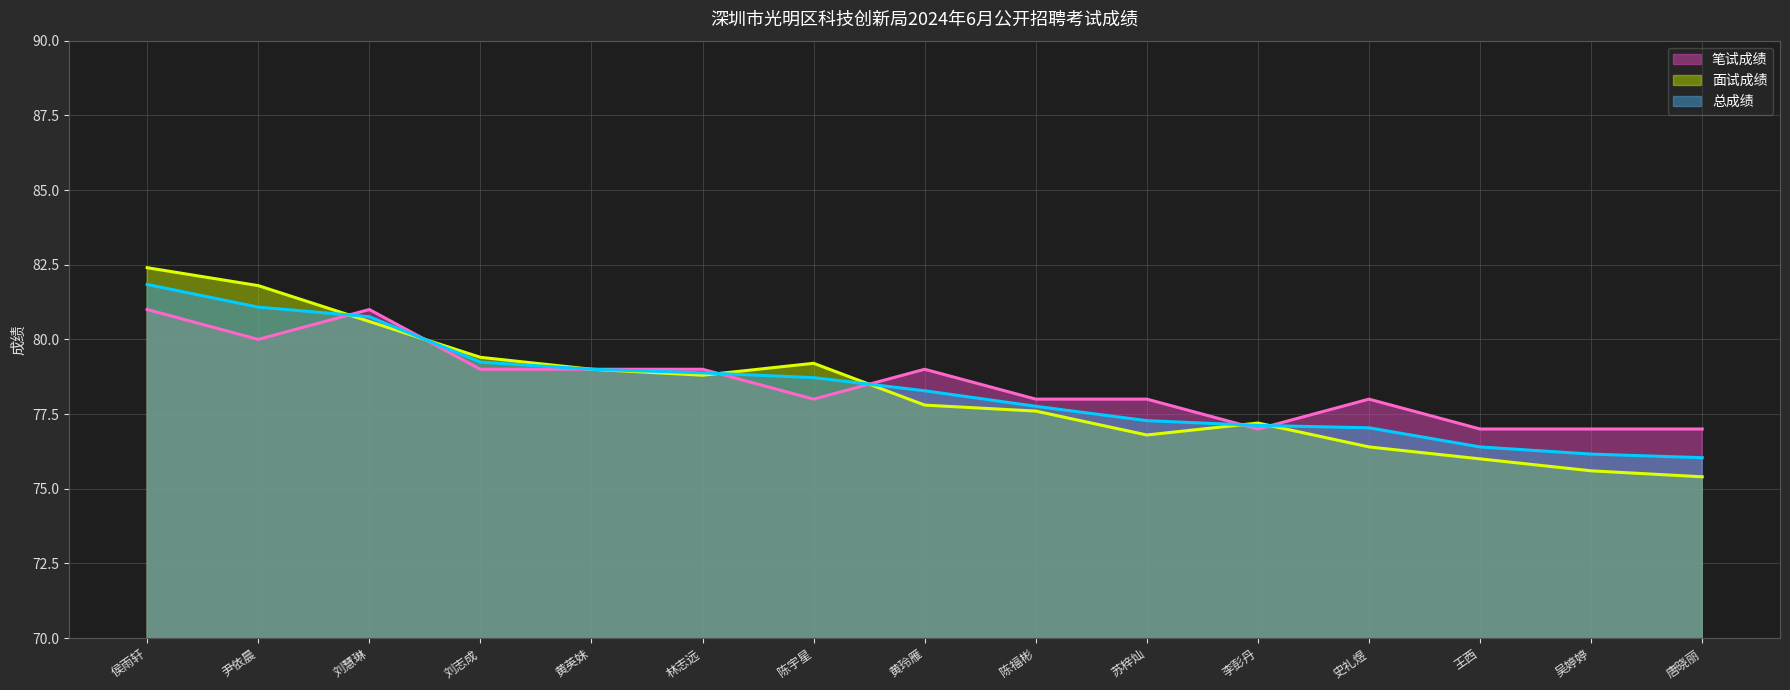

What is the label of the 5th point from the left?

黄英妹